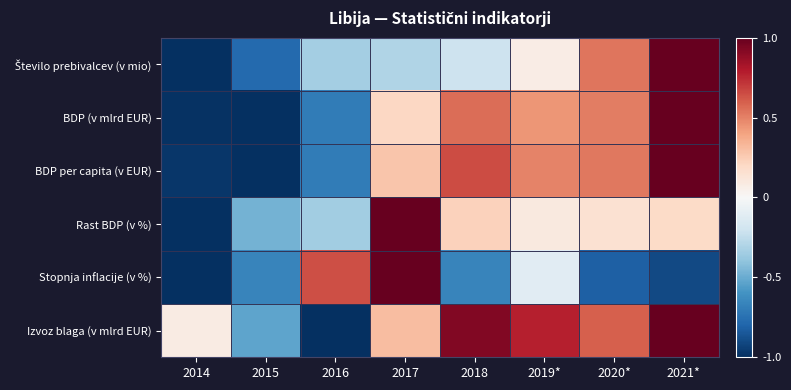

Between 2016 and 2021*, which is larger?

2021*